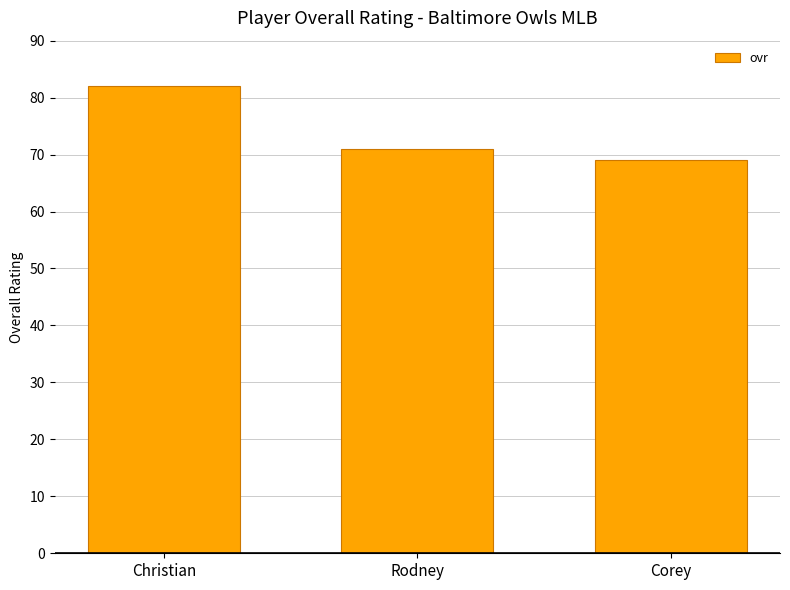

What is the value of the 3rd bar from the left?

69